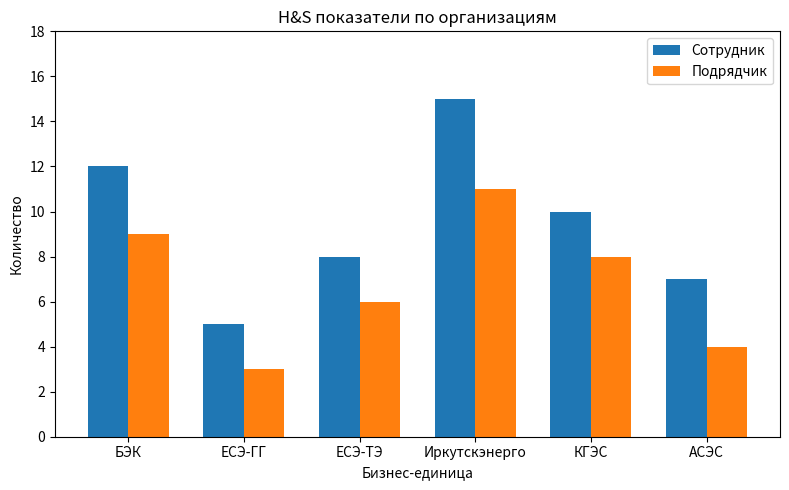

Rank the series at КГЭС from highest to lowest value.

Сотрудник, Подрядчик